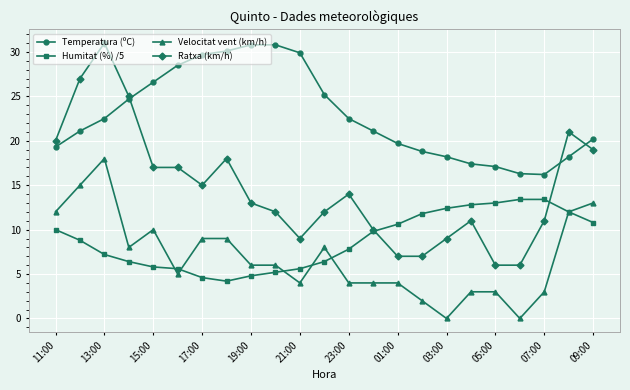

What is the maximum value for Temperatura (ºC)?

30.8